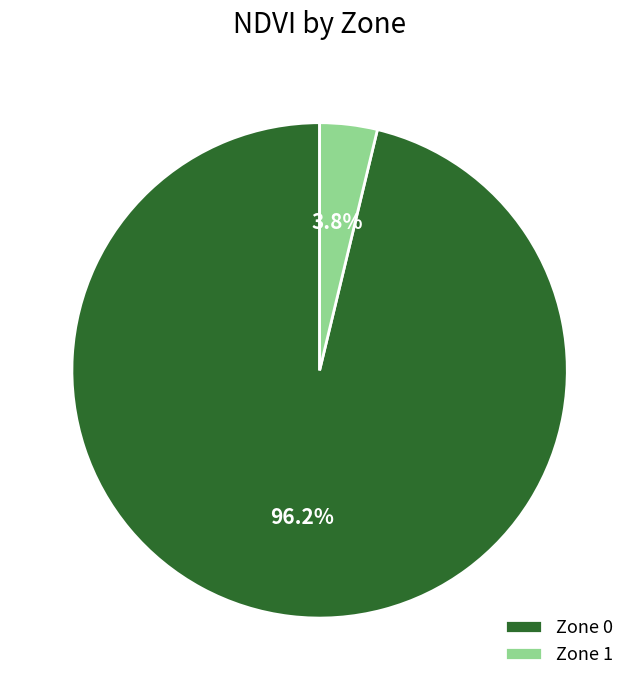

Which slice is the smallest?

Zone 1